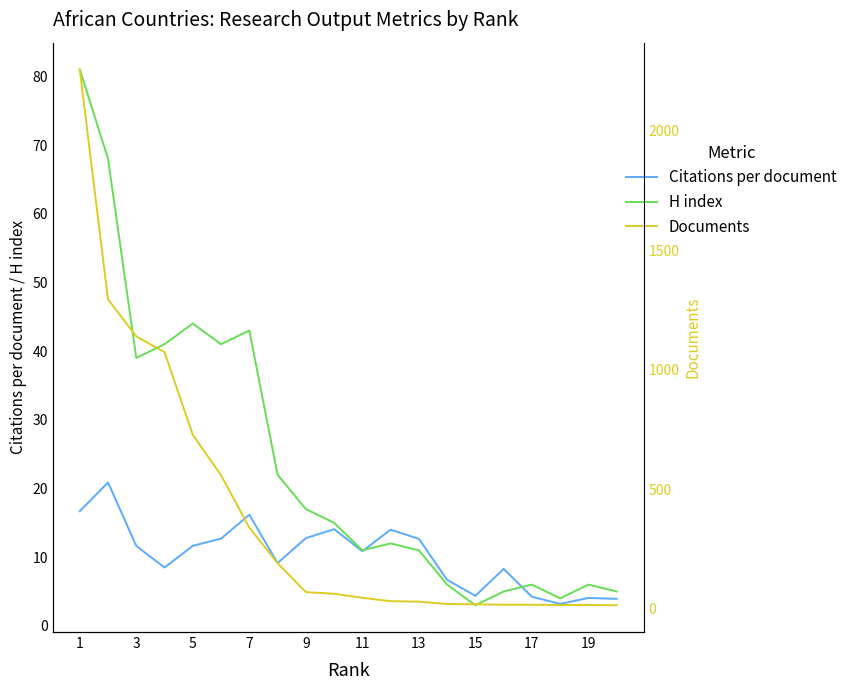

The Citations per document series shows 16.2 at 7. True or false?

True